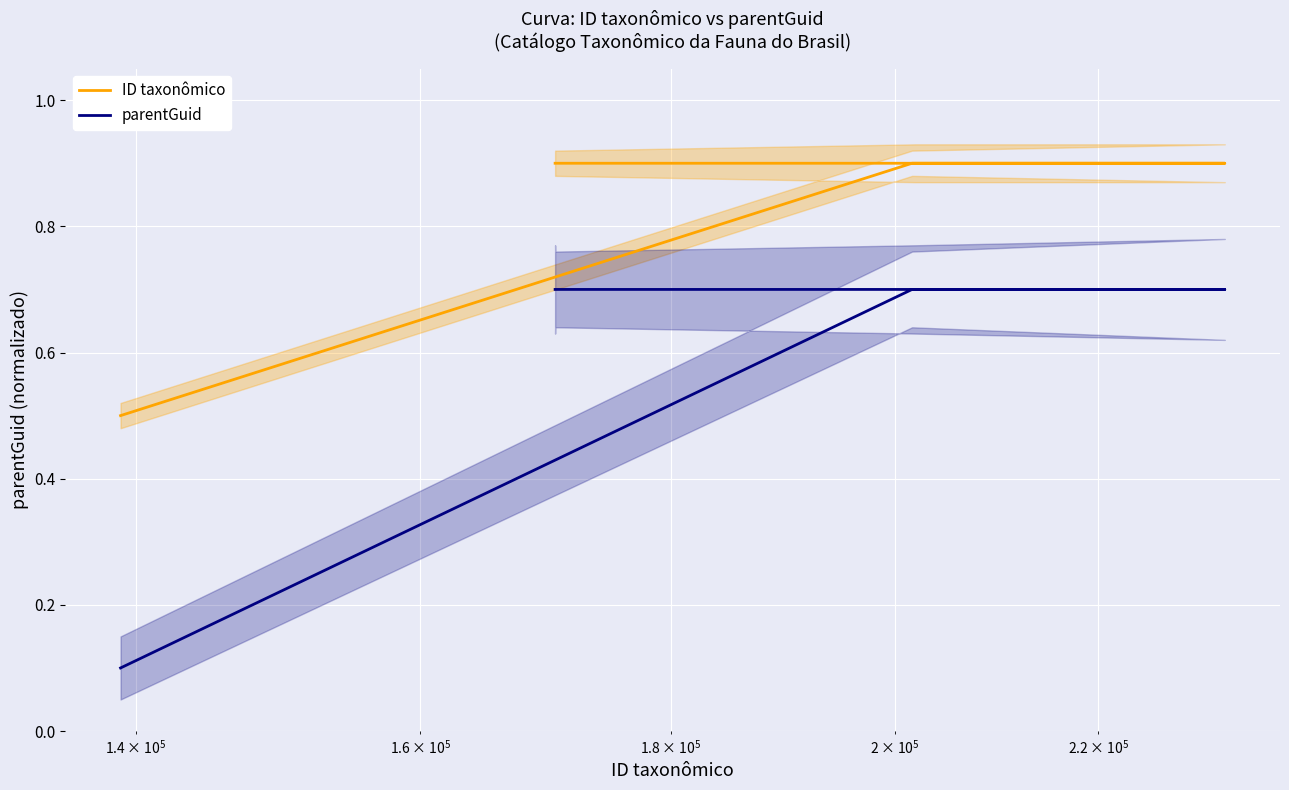

What are all the series names shown in the legend?

ID taxonômico, parentGuid